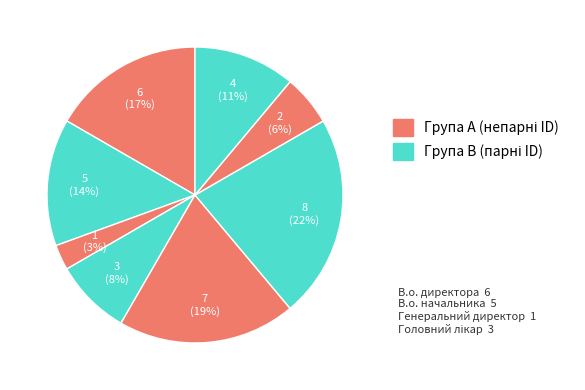

Rank the categories by value from lowest to highest.

Генеральний директор, Начальник, Головний лікар, Ректор, В.о. начальника, В.о. директора, Директор, Завідувач філією